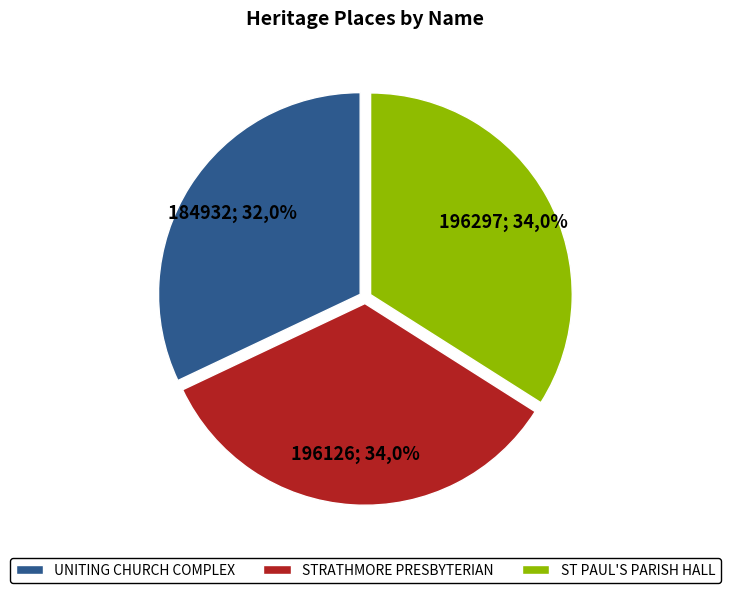

Is the sum of ST PAUL'S ANGLICAN MEMORIAL PARISH HALL and UNITING CHURCH COMPLEX greater than half?

Yes